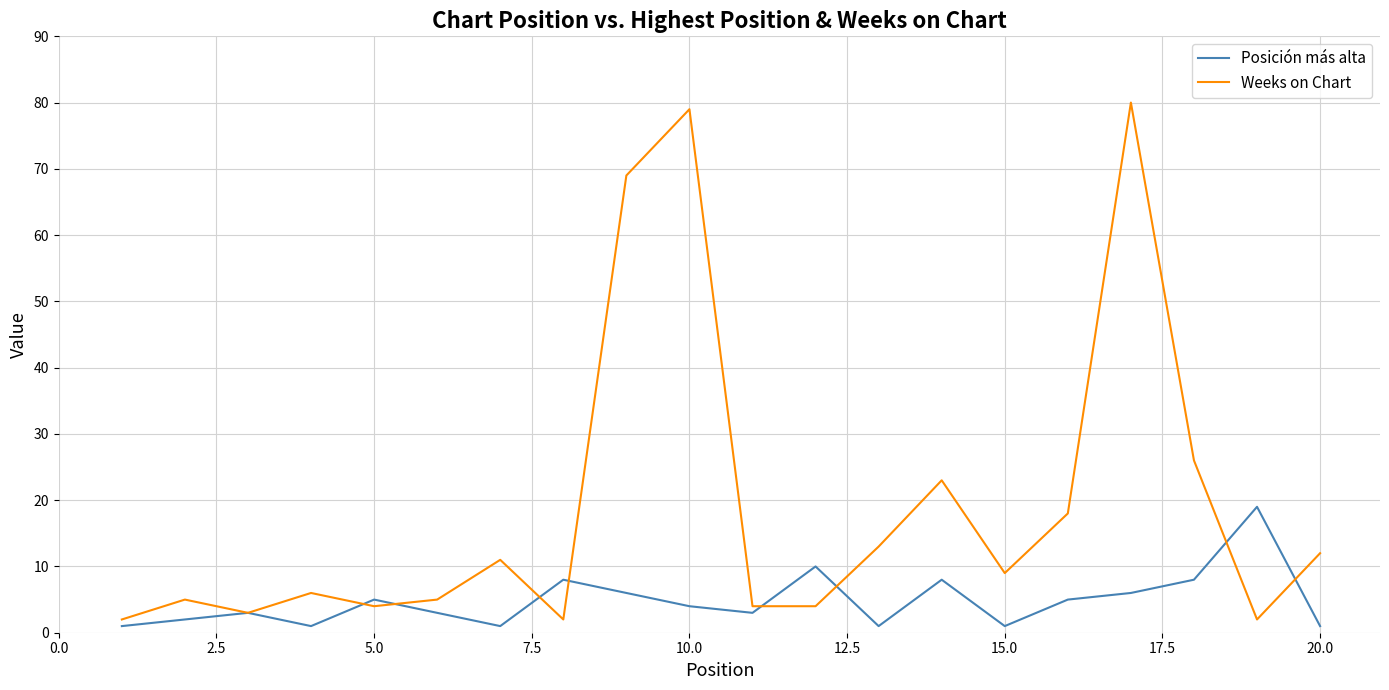

Which series has the largest range (max minus min)?

Weeks on Chart